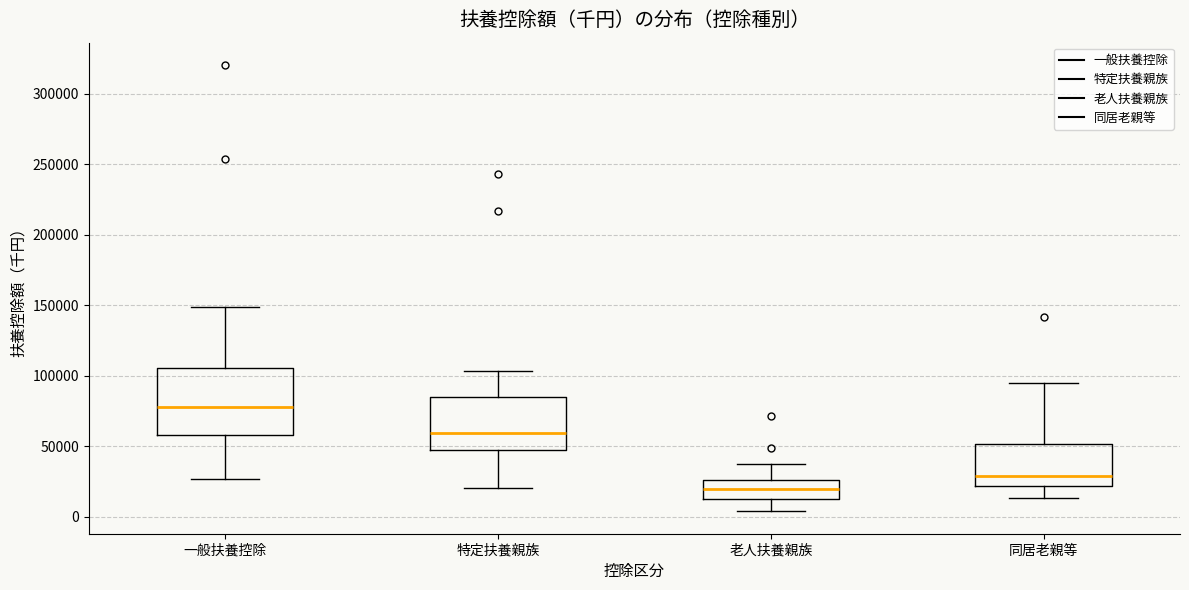

Reading left to right, transcribe this box plot: for each box, give where its median line is, the range the box spans, and where its two whiskers end, as read against the y-axis. The values are not printed on the chart, so give them approximately, as read against the axis.

一般扶養控除: median 80000, box 60000 to 105000, whiskers 25000 to 150000
特定扶養親族: median 60000, box 45000 to 85000, whiskers 20000 to 105000
老人扶養親族: median 20000, box 15000 to 25000, whiskers 5000 to 35000
同居老親等: median 30000, box 20000 to 50000, whiskers 15000 to 95000